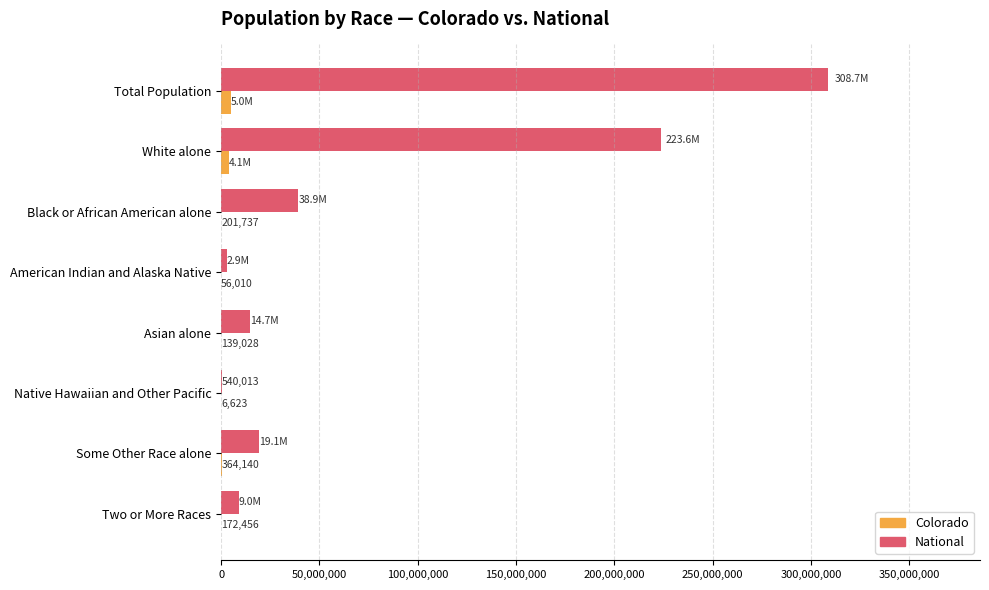

Which series changed the most between Total Population and Two or More Races?

National